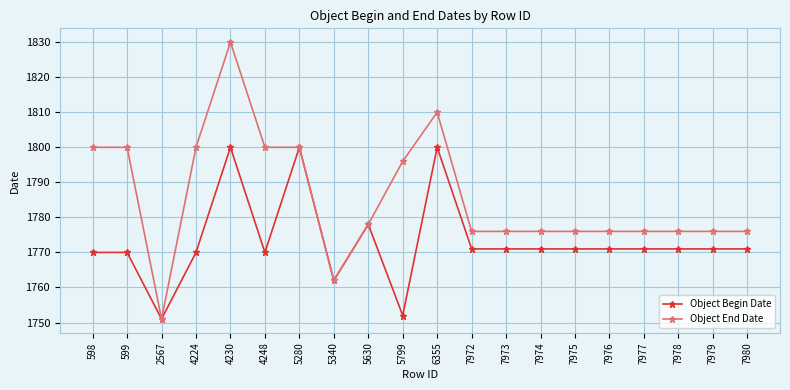

List the series in order of their overall mean, lowest first.

Object Begin Date, Object End Date